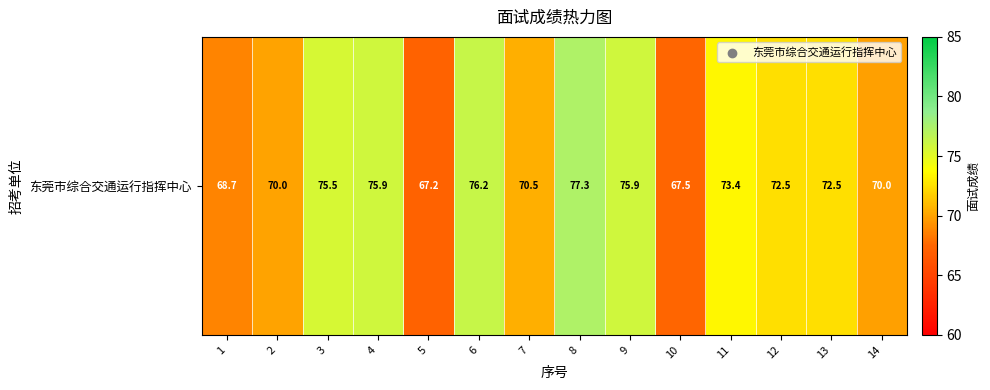

Reading left to right, extract all data points from this chart.

68.7	70.0	75.5	75.9	67.2	76.2	70.5	77.3	75.9	67.5	73.4	72.5	72.5	70.0